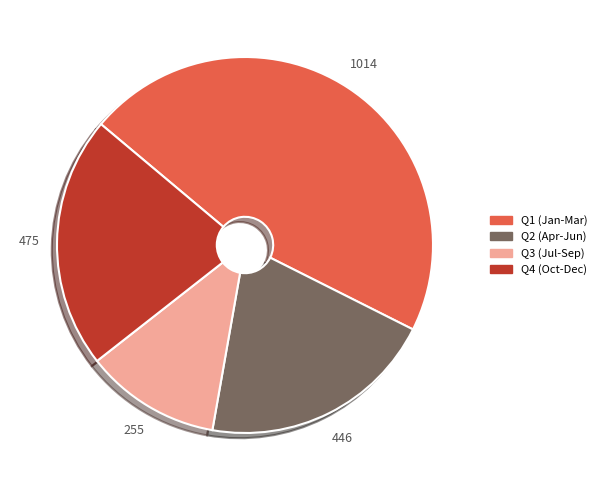

Combined, do Q1 (Jan-Mar) and Q3 (Jul-Sep) account for over 50%?

Yes